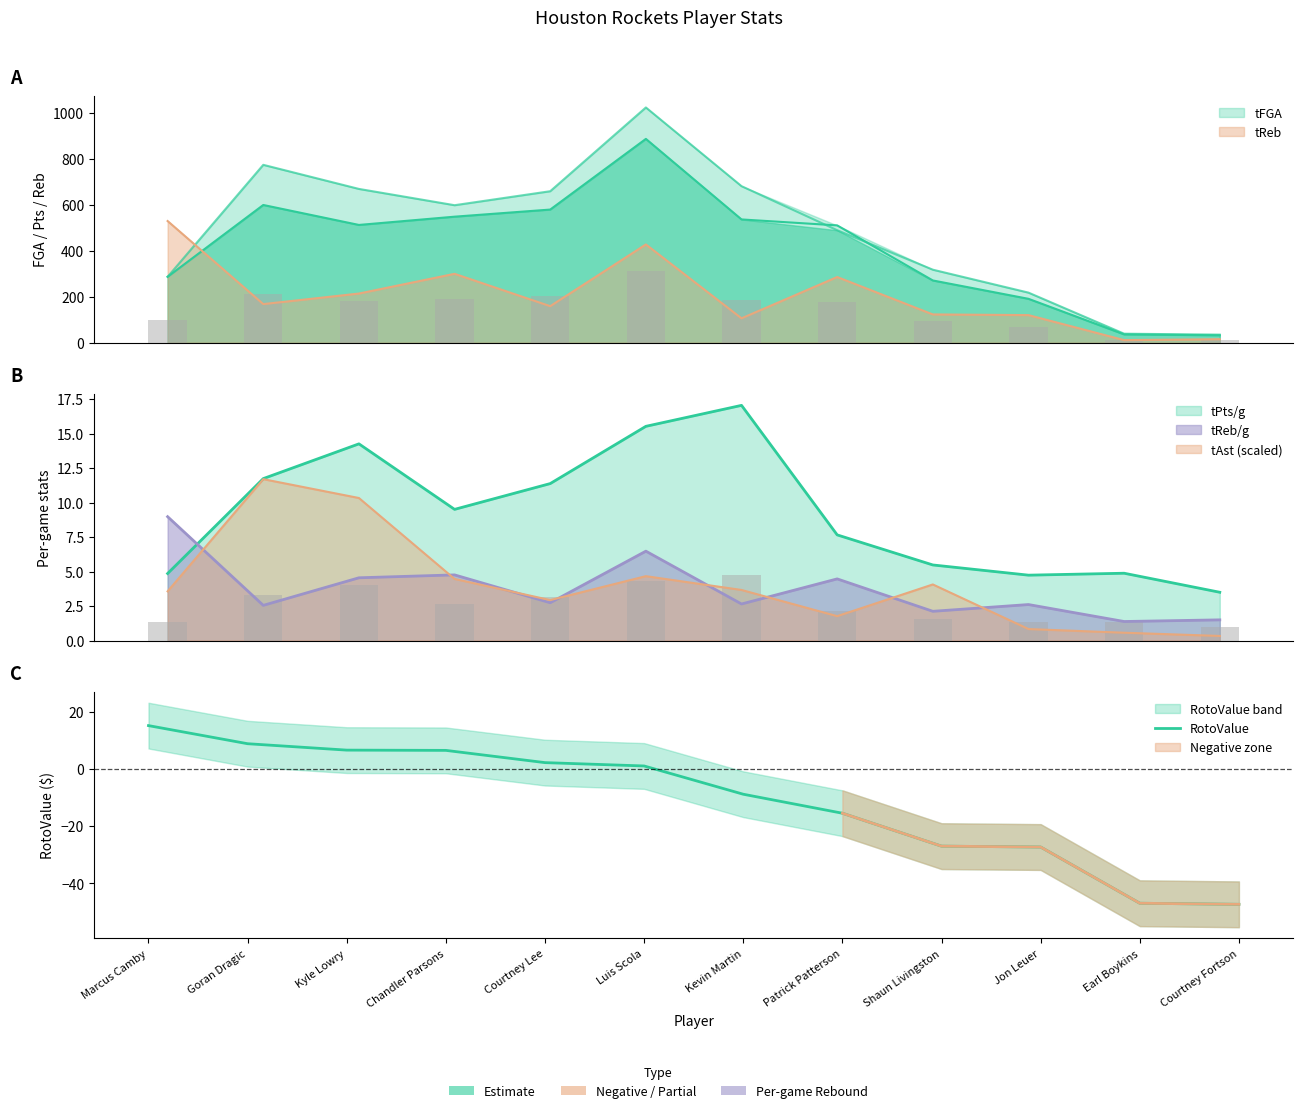

Rank the categories by value from highest to lowest.

Marcus Camby, Goran Dragic, Kyle Lowry, Chandler Parsons, Courtney Lee, Luis Scola, Kevin Martin, Patrick Patterson, Shaun Livingston, Jon Leuer, Earl Boykins, Courtney Fortson